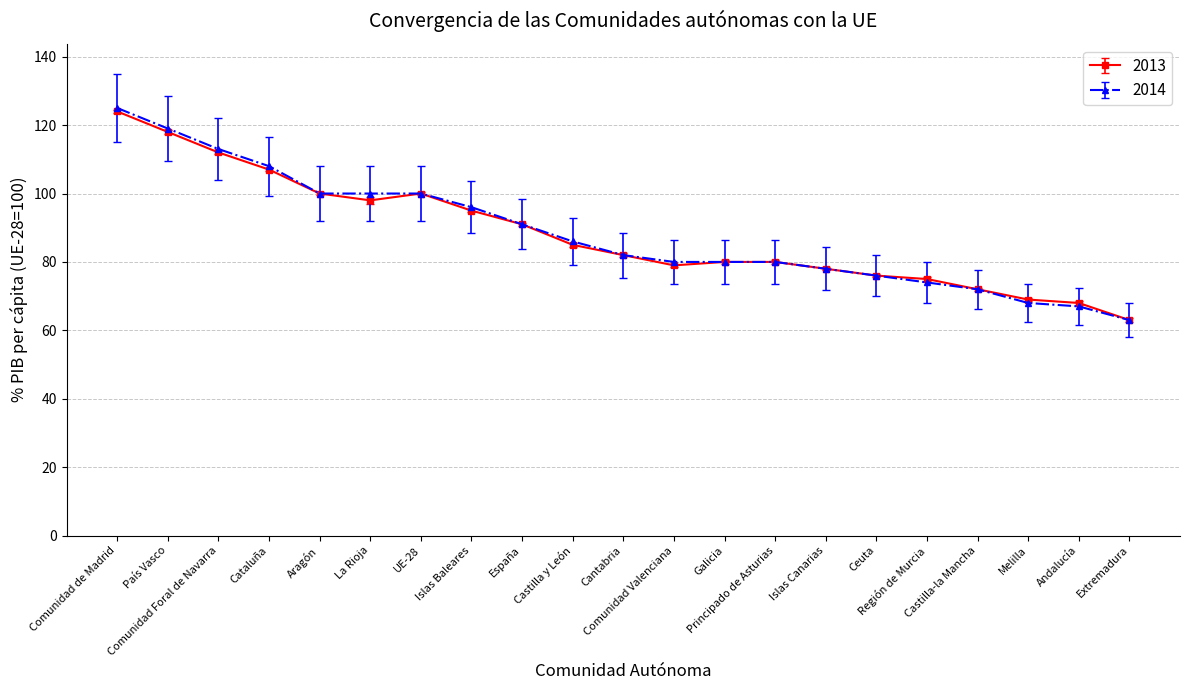

Which series has the largest range (max minus min)?

2014